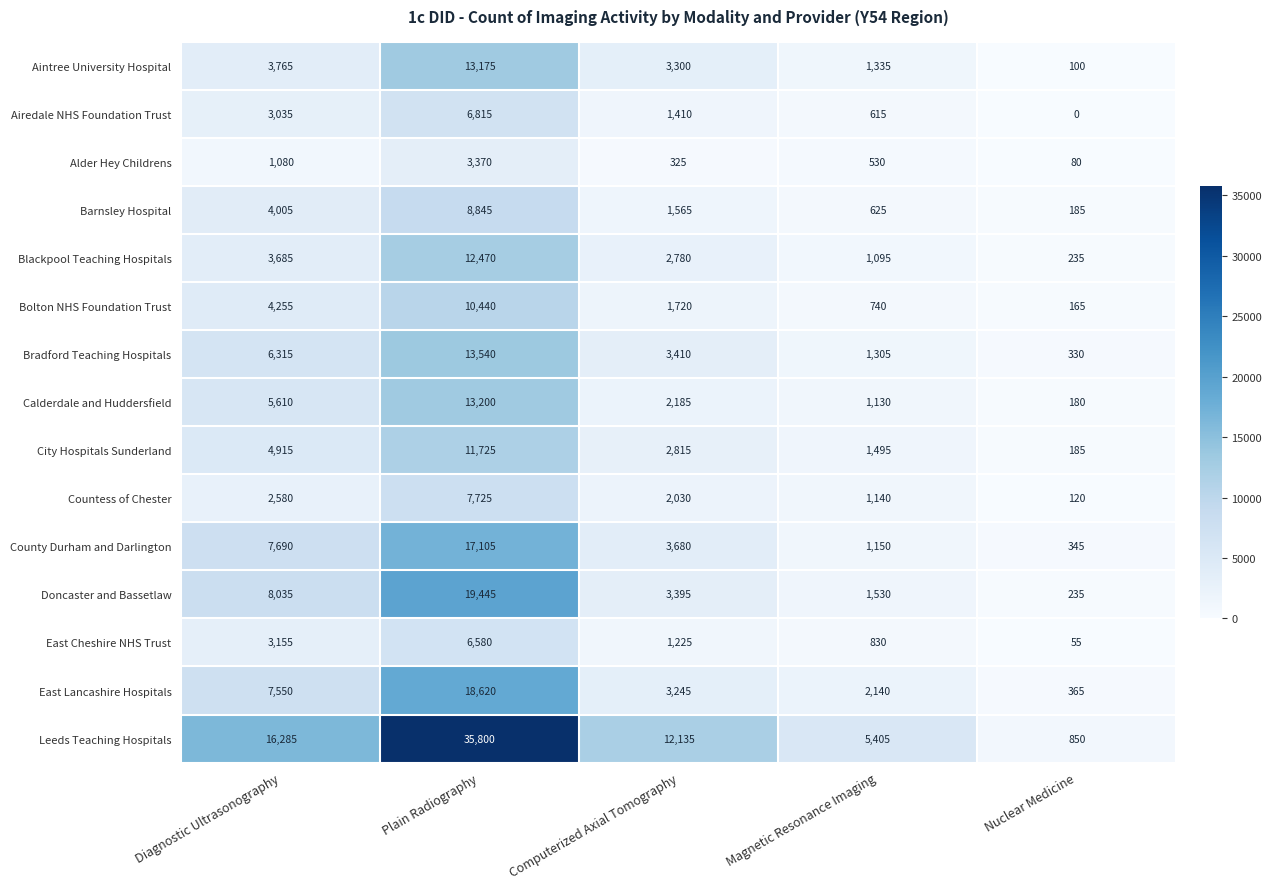

Is it true that Countess of Chester equals 58 at Nuclear Medicine?

False